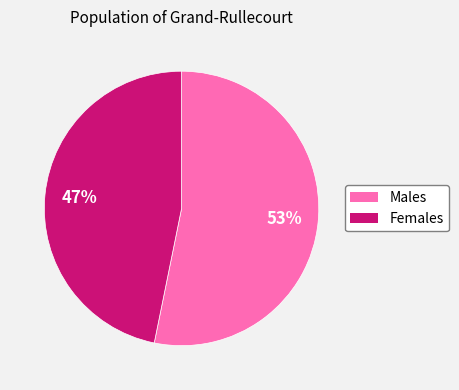

To the nearest percent, what is the average slice percentage?

50%